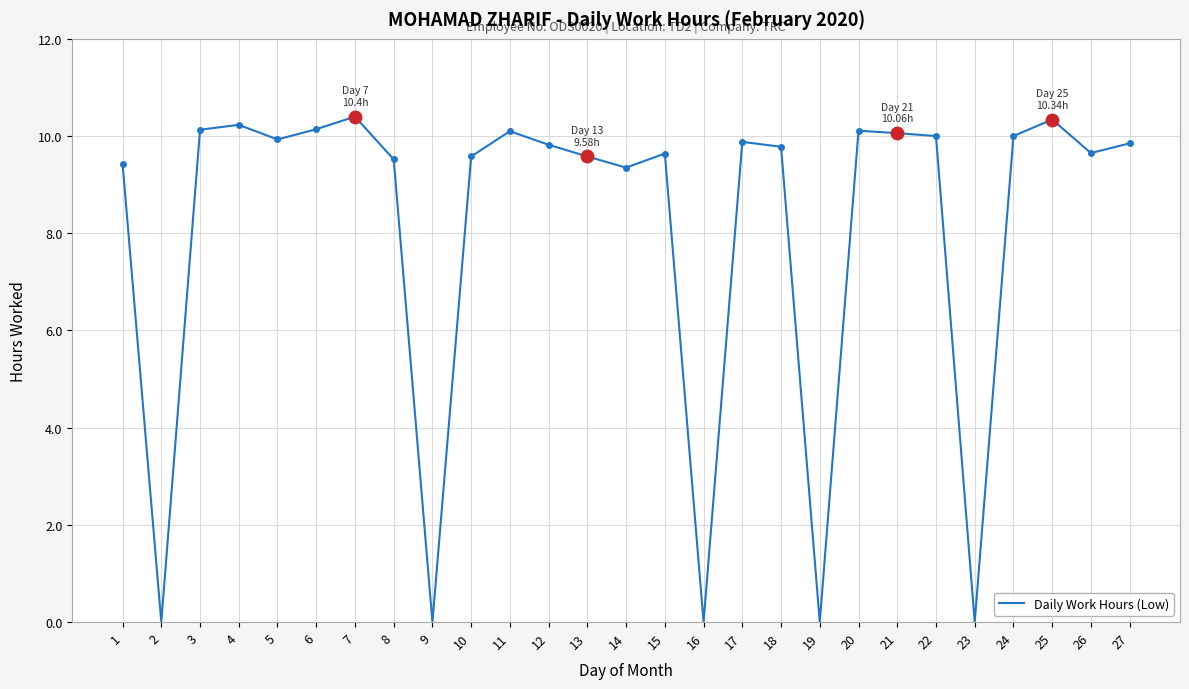

Rank the categories by value from highest to lowest.

7, 25, 4, 6, 3, 20, 11, 21, 22, 24, 5, 17, 27, 12, 18, 26, 15, 10, 13, 8, 1, 14, 2, 9, 16, 19, 23